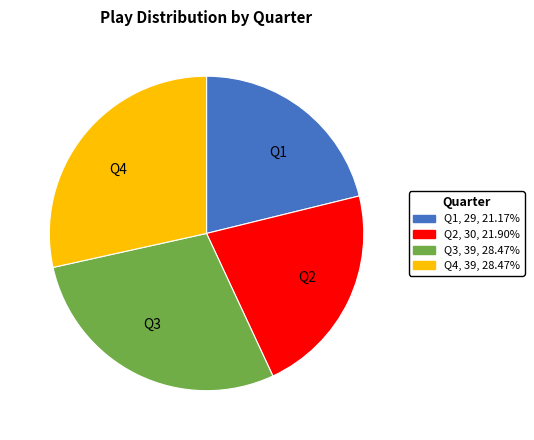

What is the smallest slice in the pie chart?

Q1